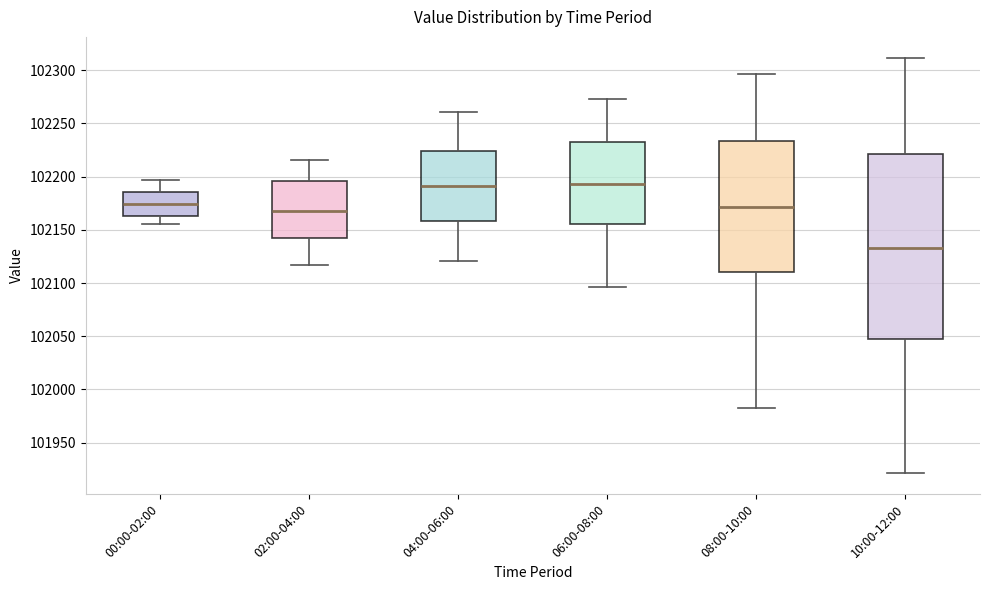

Comparing the boxes themselves (not the whiskers), which one is the tallest?

10:00-12:00